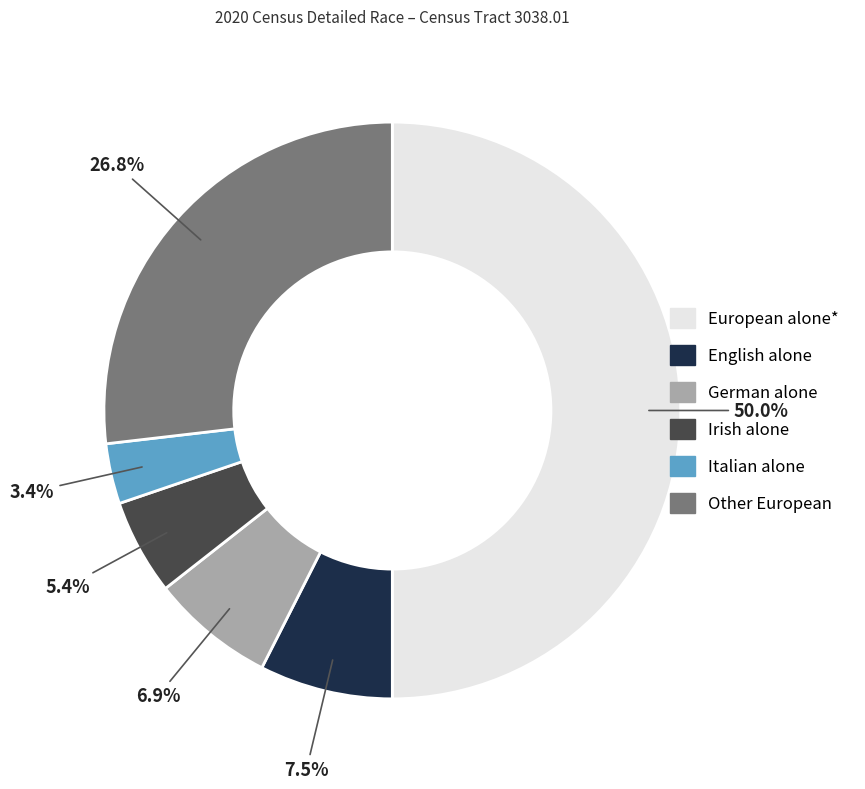

What is the ratio of the value at Italian alone to the value at Irish alone?

0.6